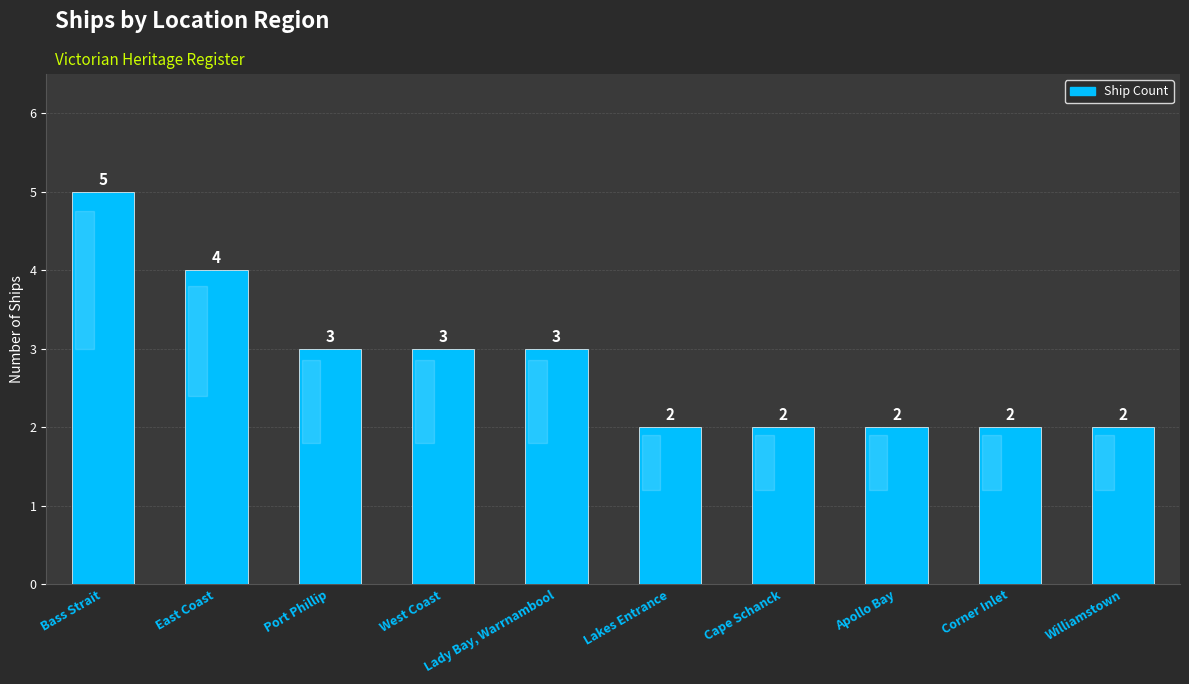

What is the change in value from West Coast to Corner Inlet?

-1